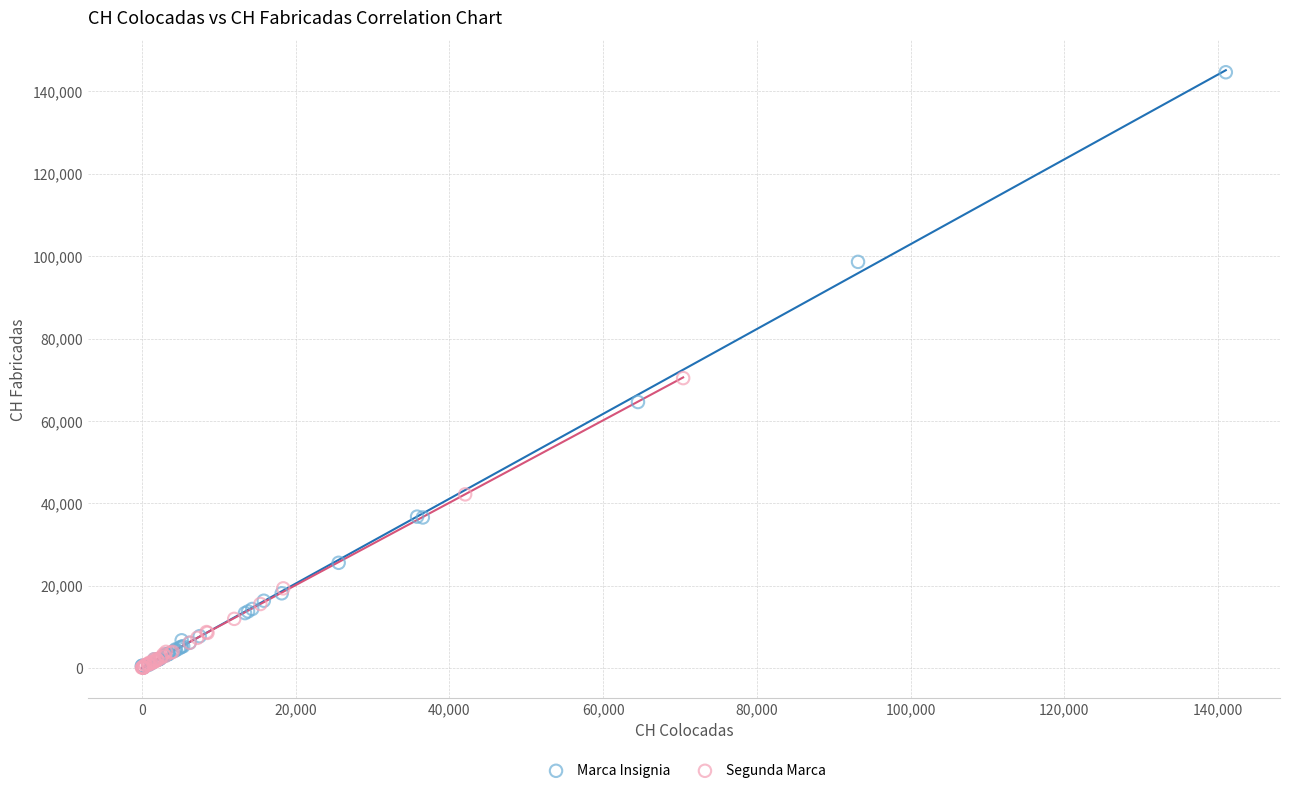

Which series contains the highest Y value?

Marca Insignia